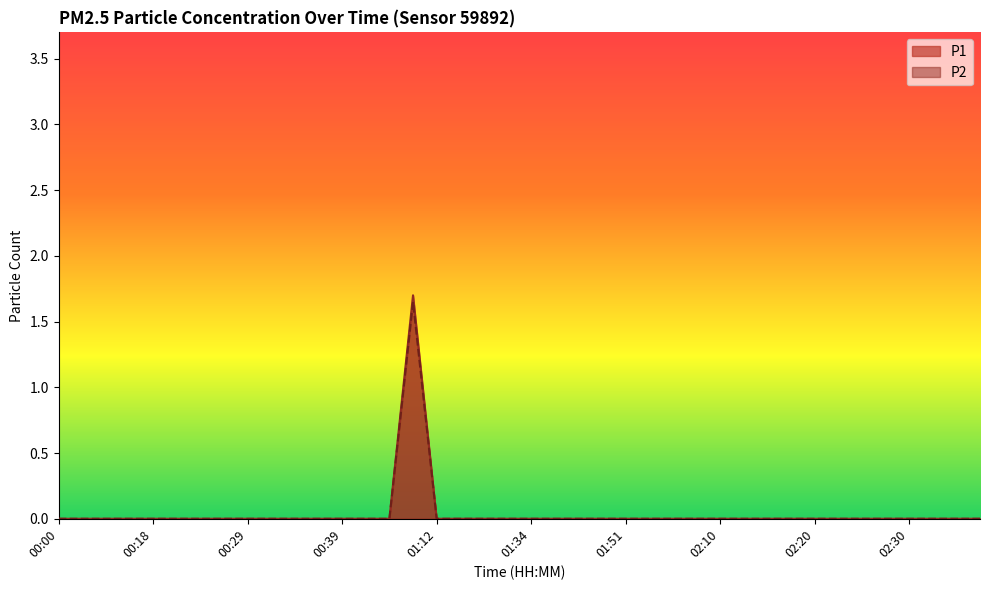

True or false: P1 and P2 intersect in this chart.

False